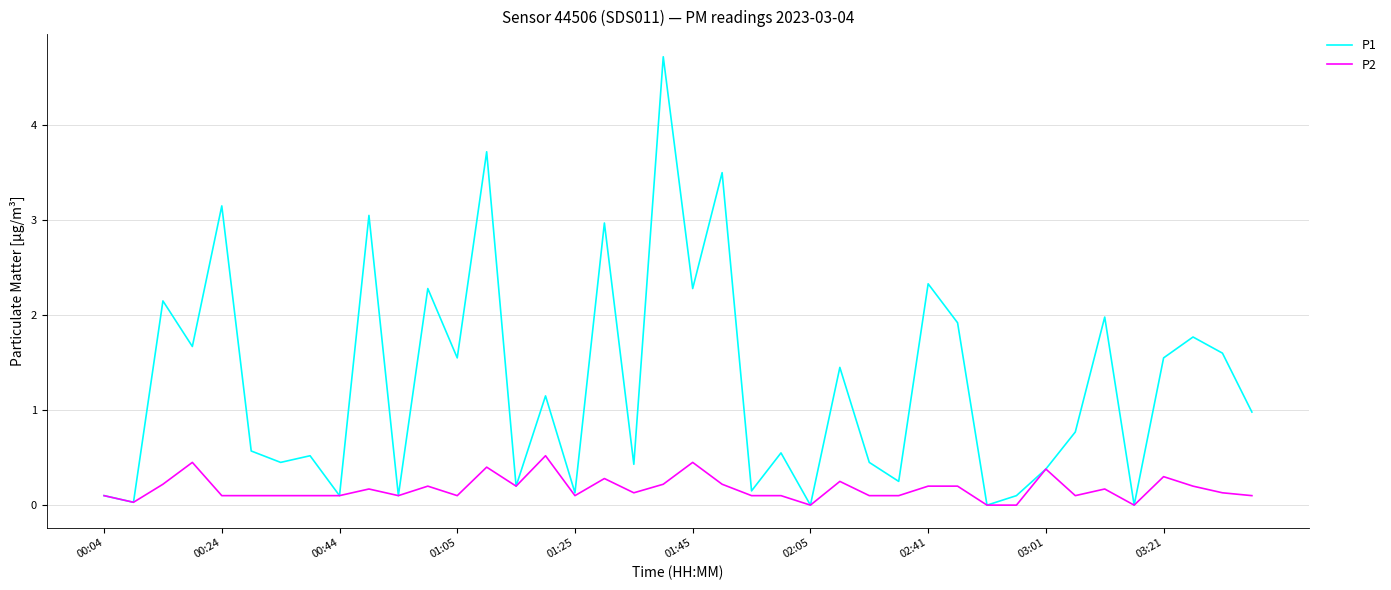

List the series in order of their overall mean, highest first.

P1, P2